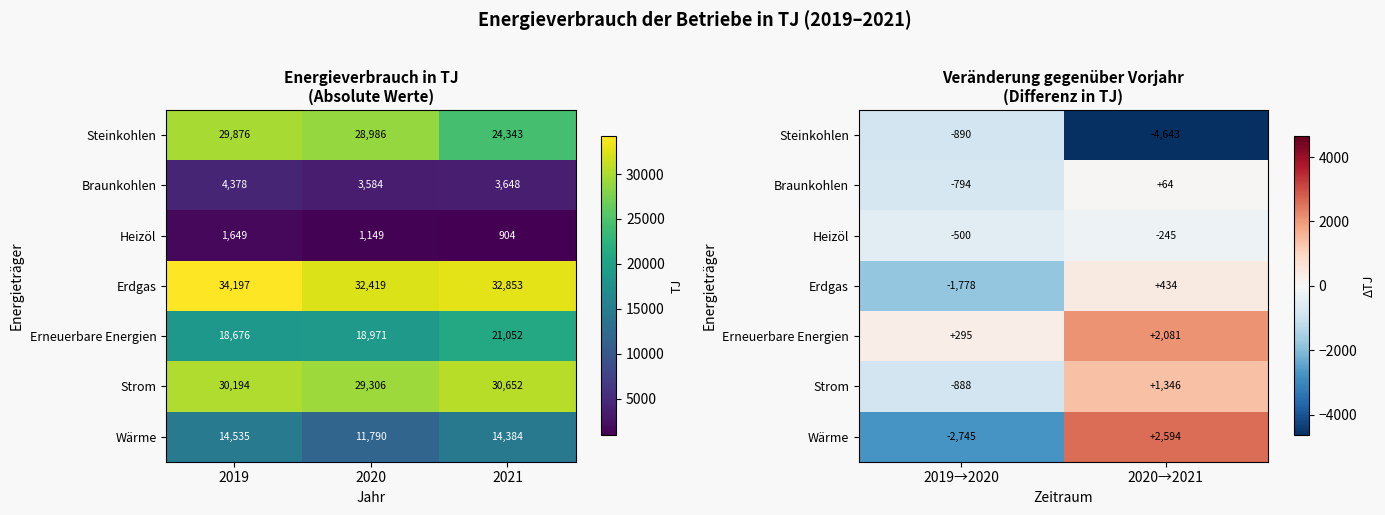

Which series changed the most between 2019→2020 and 2020→2021?

Wärme